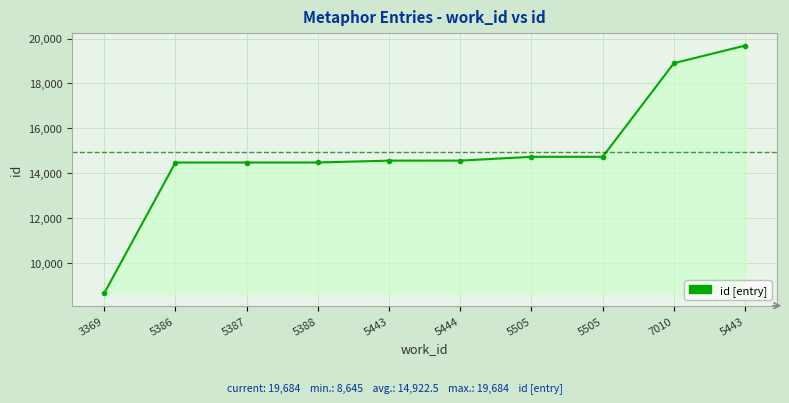

List the labels in order of value, smallest first.

3369, 5386, 5387, 5388, 5443, 5444, 5505, 5505, 7010, 5443